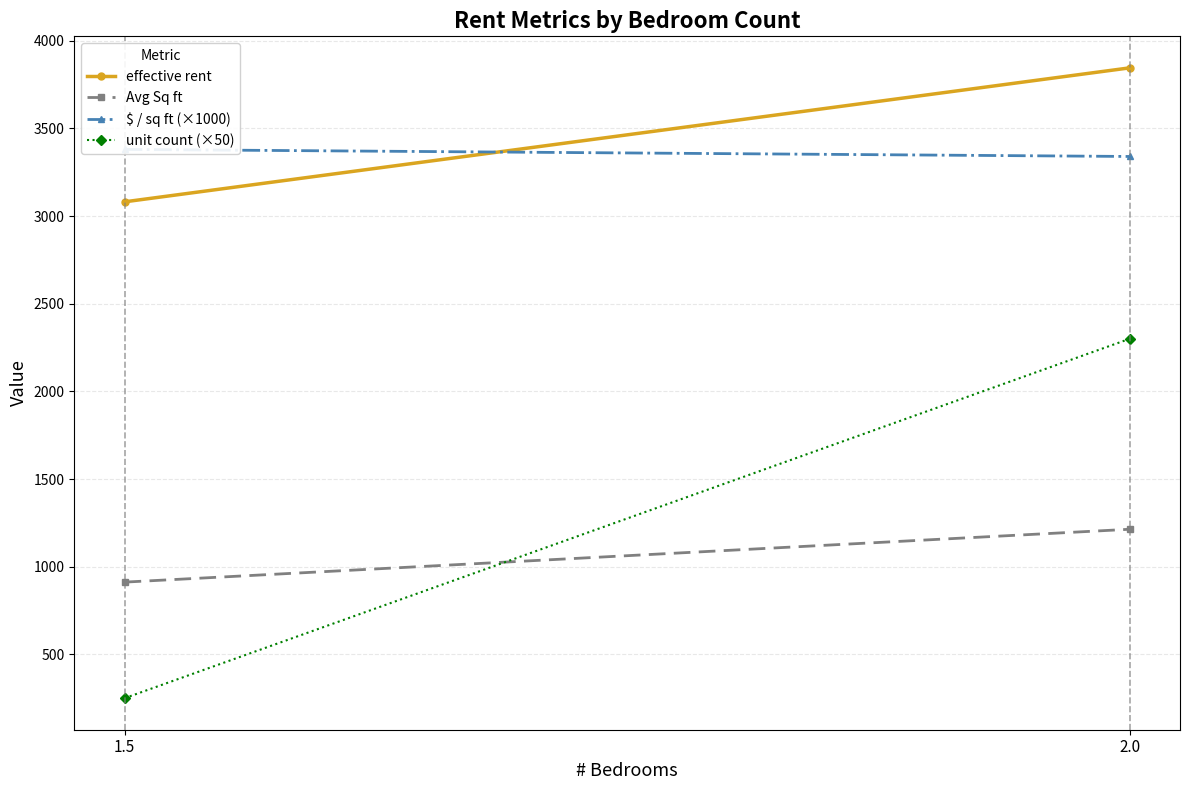

What are all the series names shown in the legend?

effective rent, Avg Sq ft, $ / sq ft (×1000), unit count (×50)